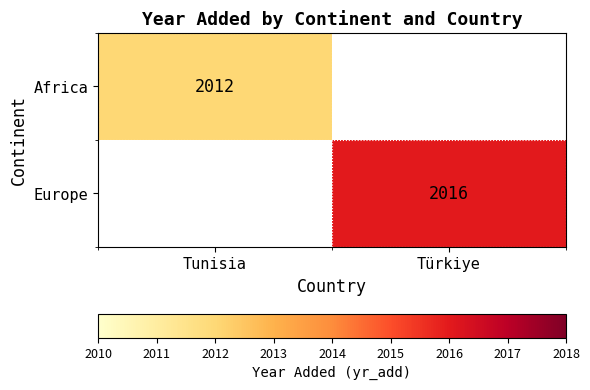

The Africa series shows 2012 at Tunisia. True or false?

True